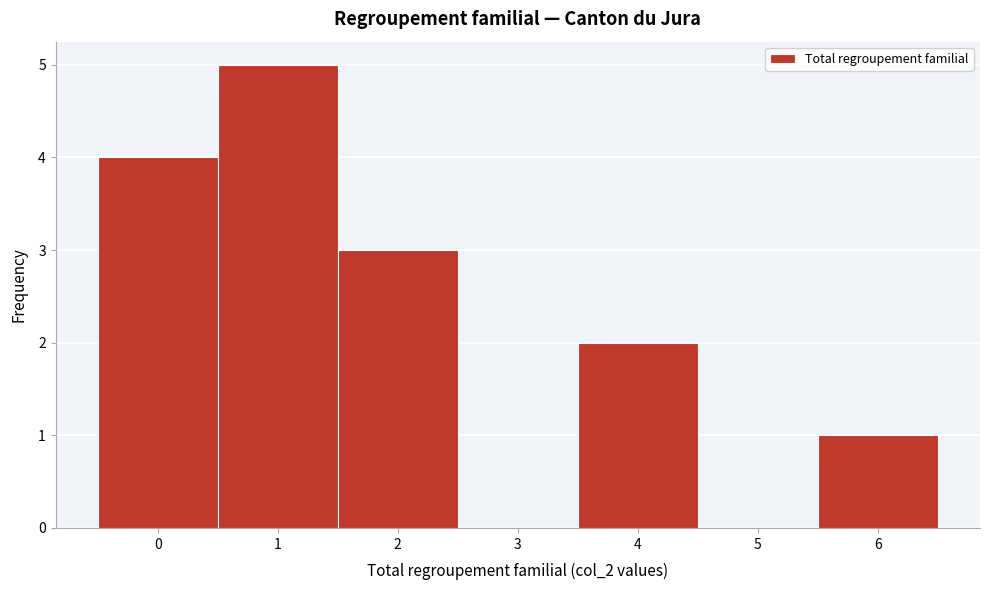

Over which range of the x-axis is the bar tallest?

0.5 to 1.5